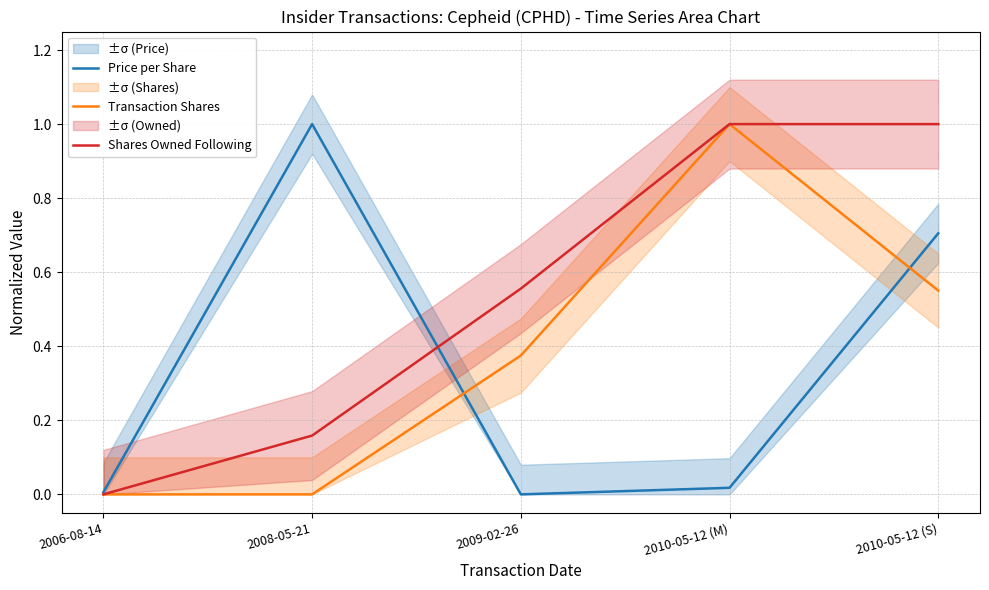

At which category does Transaction Shares reach its first local peak?

2010-05-12 (M)